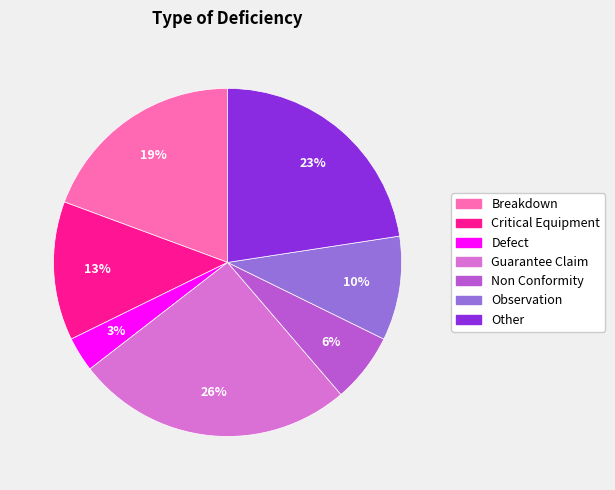

Is it true that Non Conformity is 16% of the pie?

False